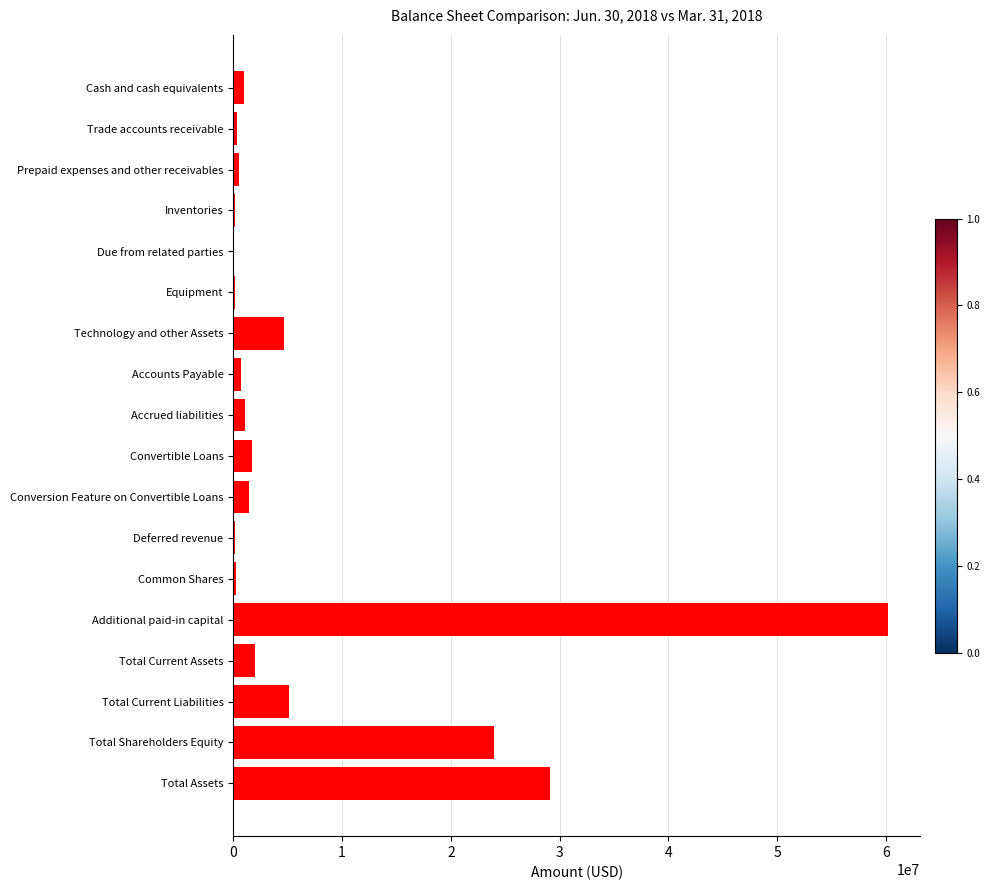

What is the sum of all values?

132510738